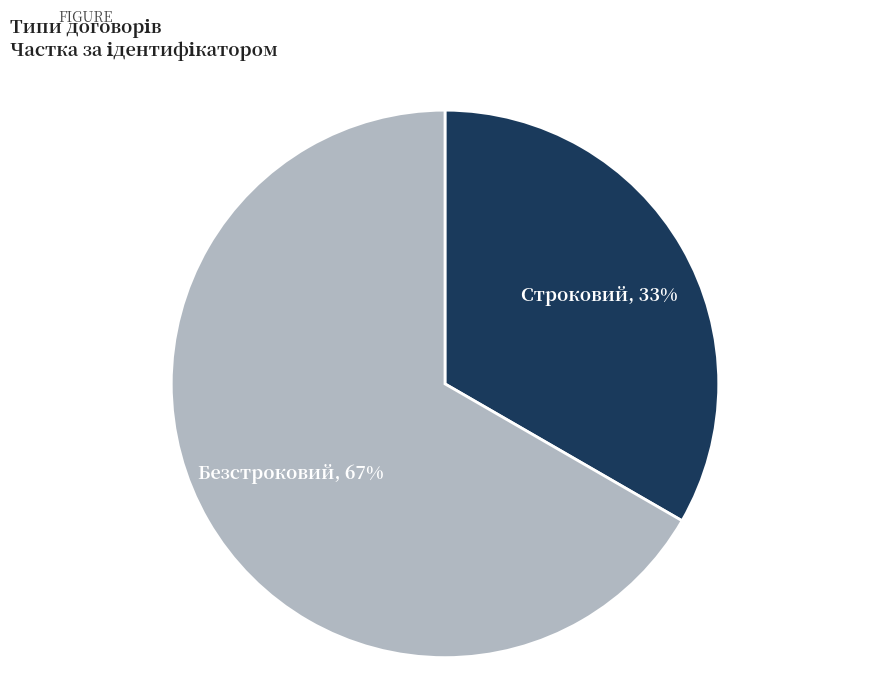

To the nearest percent, what is the combined percentage of Строковий and Безстроковий?

100%